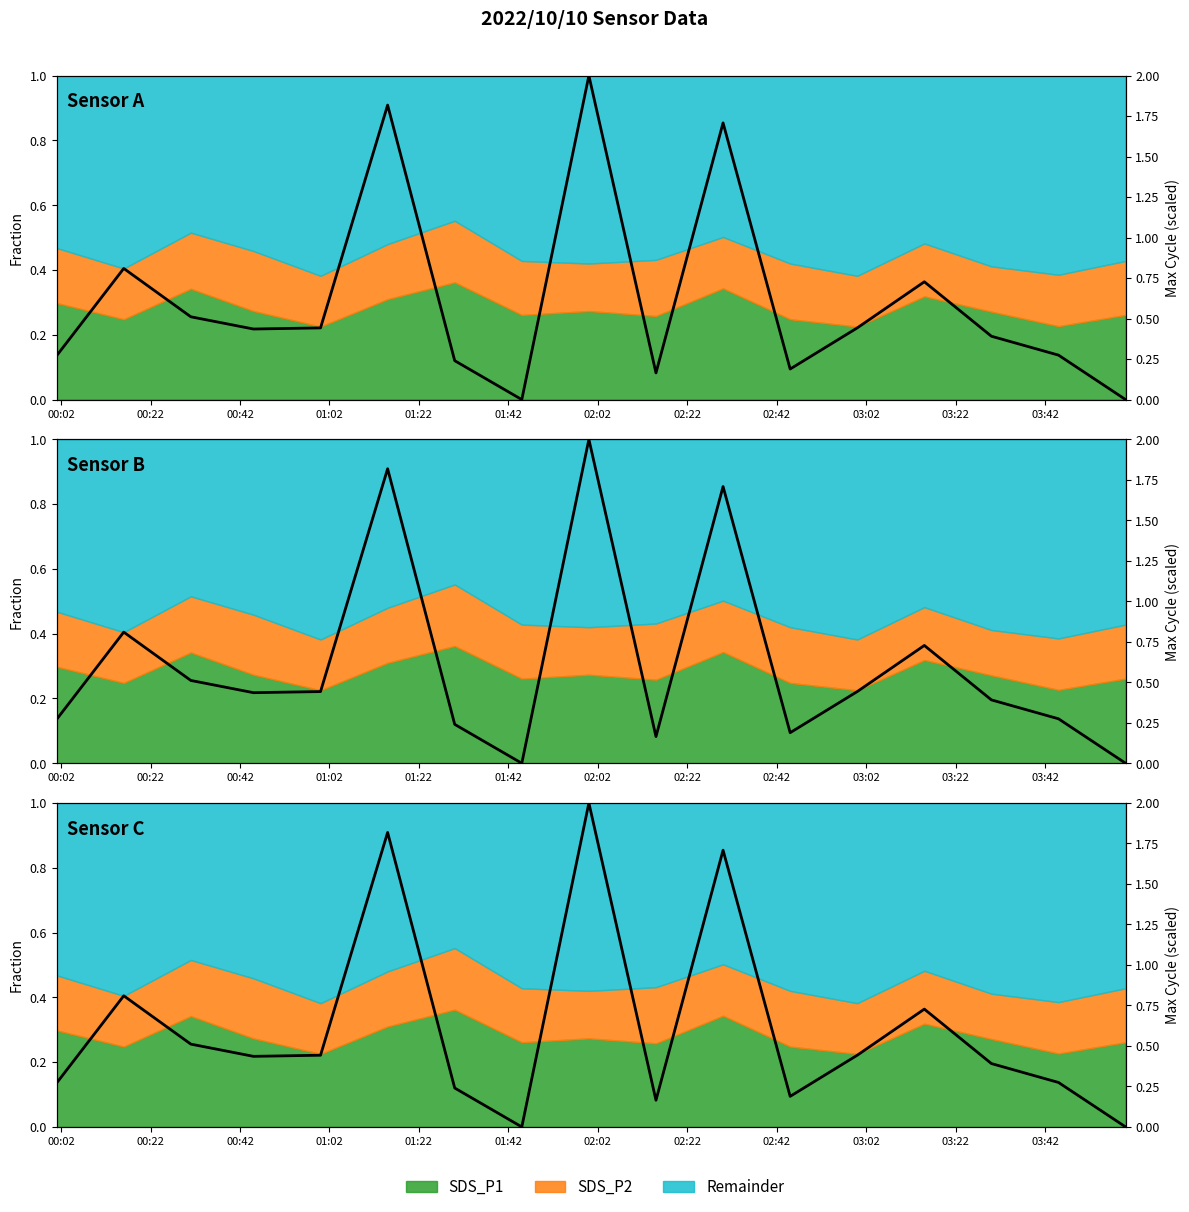

What is the difference between the values at 01:22 and 03:02?

0.3